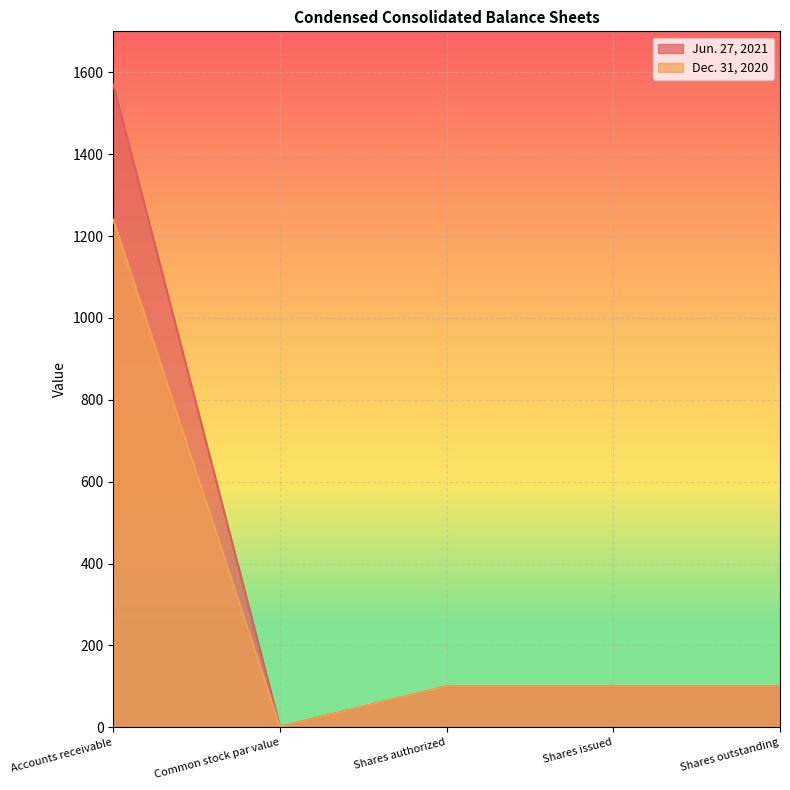

Reading left to right, list all the values displayed in this chart.

Jun. 27, 2021: Accounts receivable=1570	Common stock par value=1	Shares authorized=100	Shares issued=100	Shares outstanding=100
Dec. 31, 2020: Accounts receivable=1240	Common stock par value=1	Shares authorized=100	Shares issued=100	Shares outstanding=100